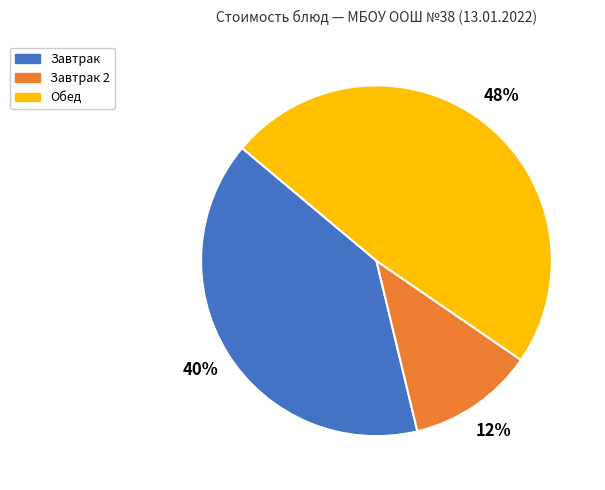

Do Обед and Завтрак together represent more than half of the pie?

Yes